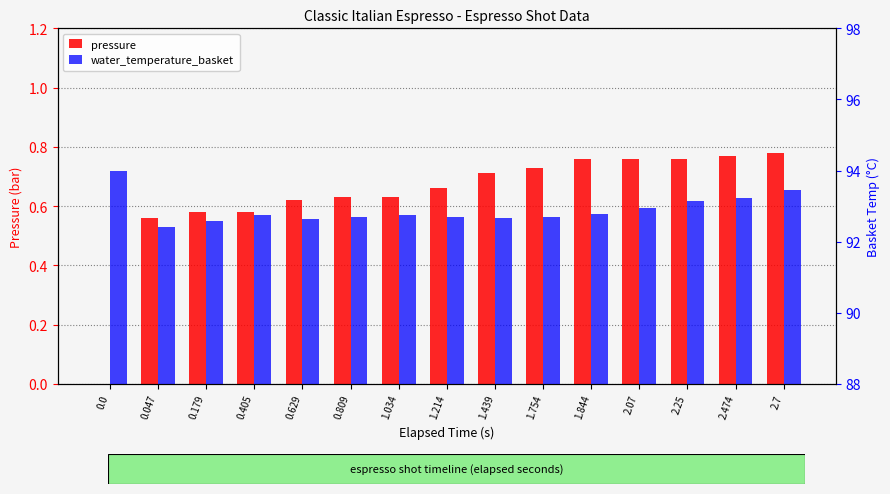

Reading right to left, list all the values displayed in this chart.

pressure: 2.7=0.8	2.474=0.8	2.25=0.8	2.07=0.8	1.844=0.8	1.754=0.7	1.439=0.7	1.214=0.7	1.034=0.6	0.809=0.6	0.629=0.6	0.405=0.6	0.179=0.6	0.047=0.6	0.0=0.0
water_temperature_basket: 2.7=93.4	2.474=93.2	2.25=93.1	2.07=92.9	1.844=92.8	1.754=92.7	1.439=92.7	1.214=92.7	1.034=92.8	0.809=92.7	0.629=92.6	0.405=92.8	0.179=92.6	0.047=92.4	0.0=94.0